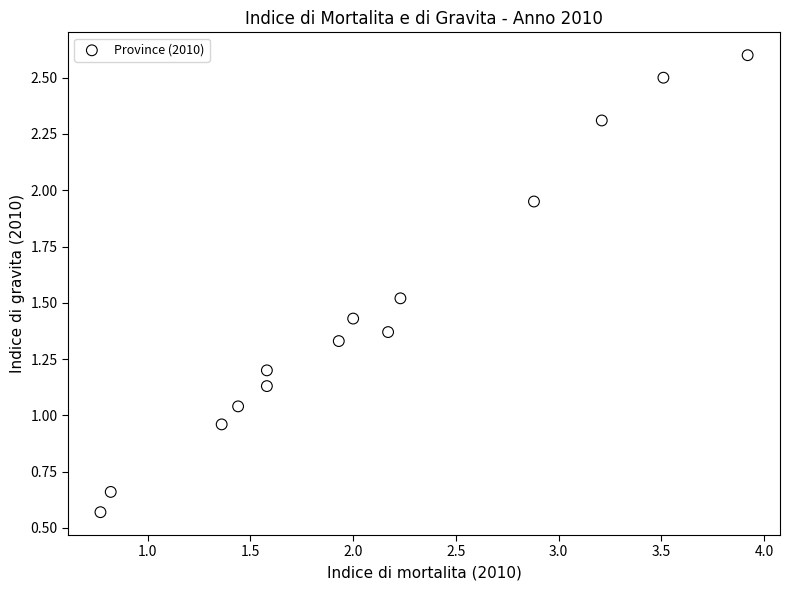

What is the range of X values (max minus min)?

3.1